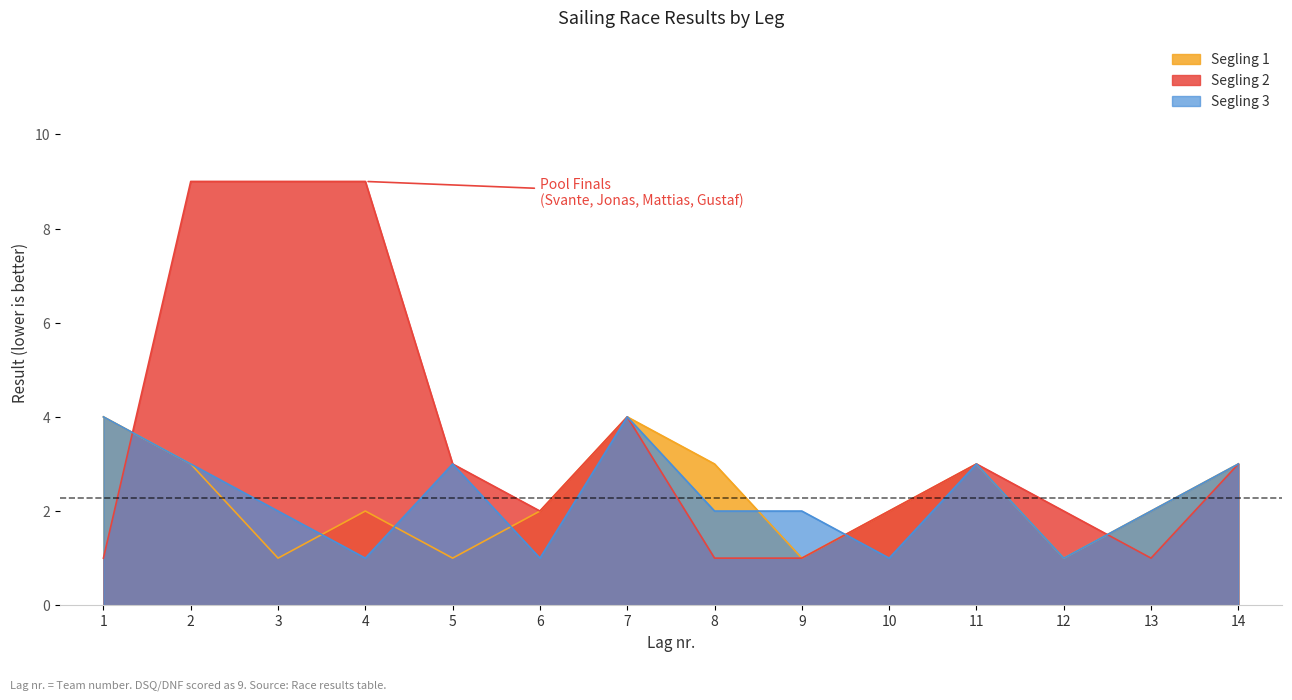

Reading left to right, transcribe all the data shown in this chart.

Segling 1: 1=4	2=3	3=1	4=2	5=1	6=2	7=4	8=3	9=1	10=2	11=3	12=1	13=2	14=3
Segling 2: 1=1	2=9	3=9	4=9	5=3	6=2	7=4	8=1	9=1	10=2	11=3	12=2	13=1	14=3
Segling 3: 1=4	2=3	3=2	4=1	5=3	6=1	7=4	8=2	9=2	10=1	11=3	12=1	13=2	14=3